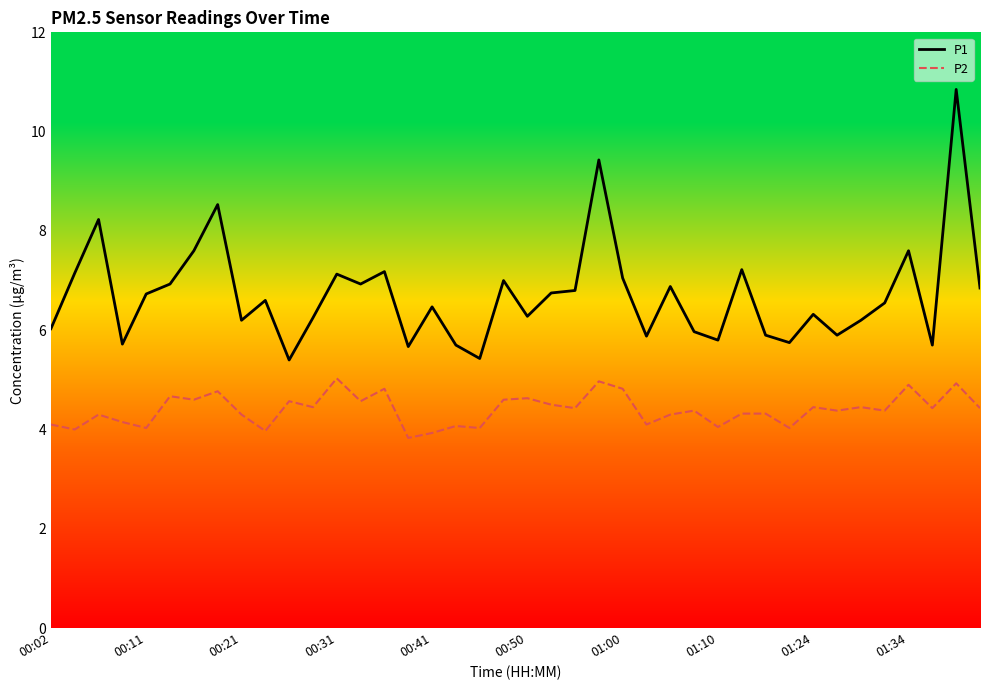

True or false: P2 has more than 0 points higher than both neighbors.

True